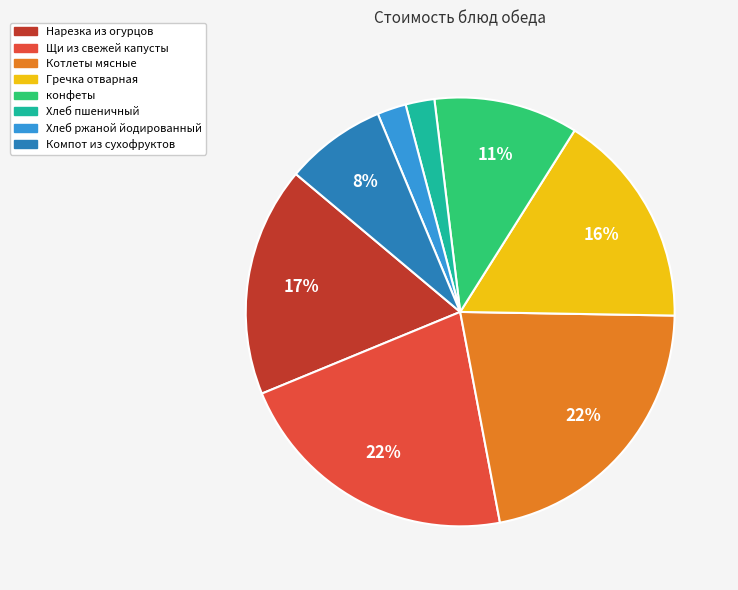

What is the ratio of the value at Нарезка из огурцов to the value at Гречка отварная?

1.1